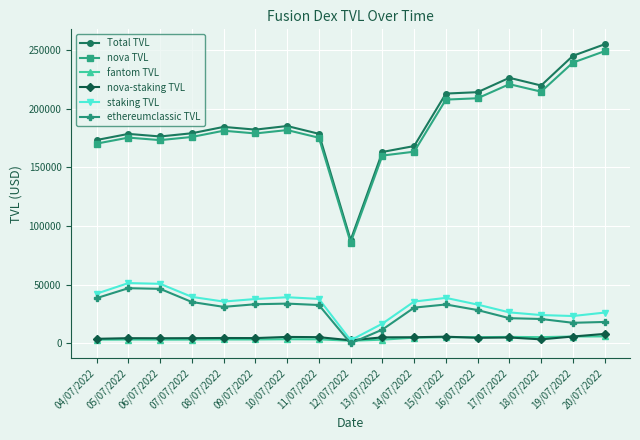

What is the label of the 13th point from the right?

08/07/2022